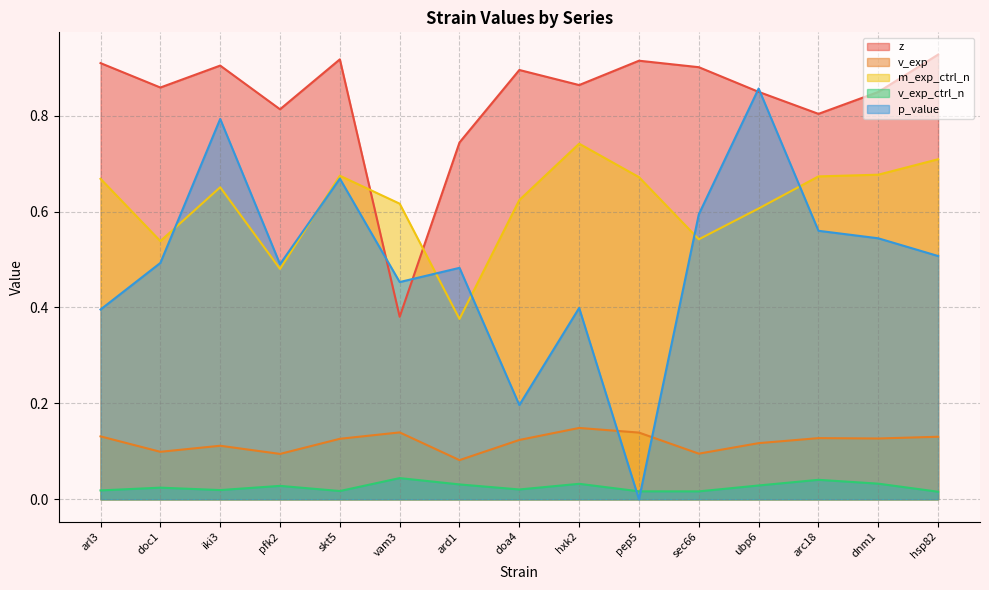

How many interior local valleys does the m_exp_ctrl_n series have?

4